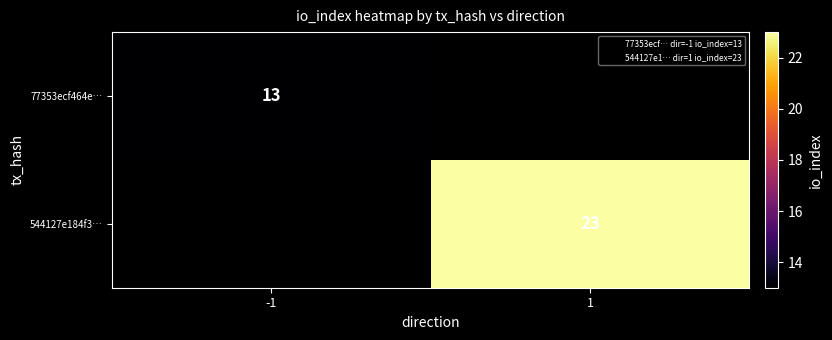

True or false: 77353ecf464e… has a value of 13 at -1.

True